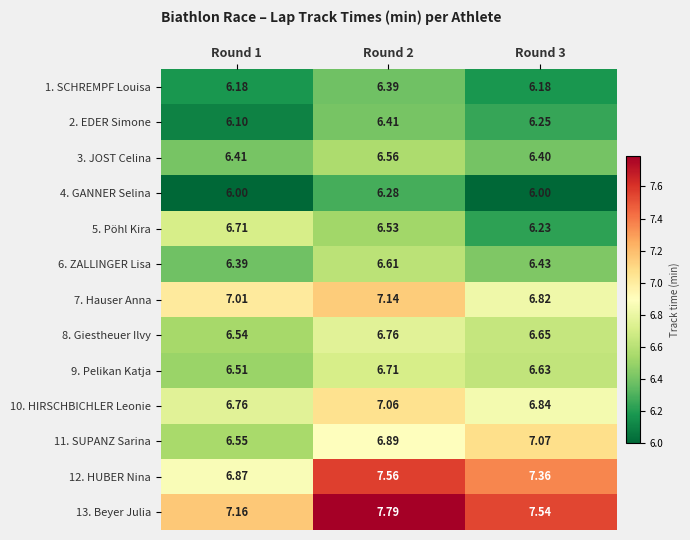

What is the smallest value displayed?

6.0